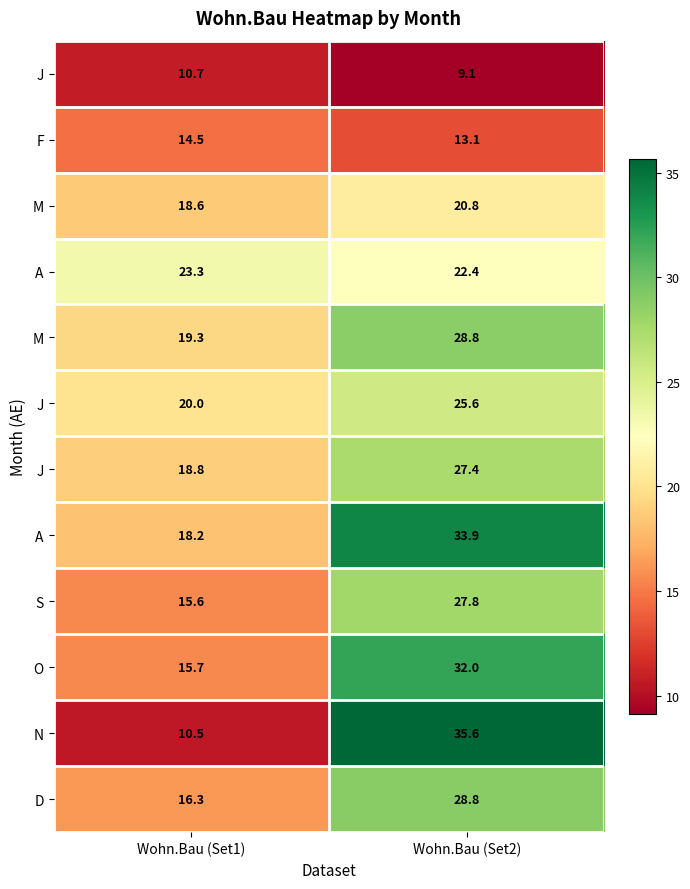

What is the smallest value displayed?

9.1